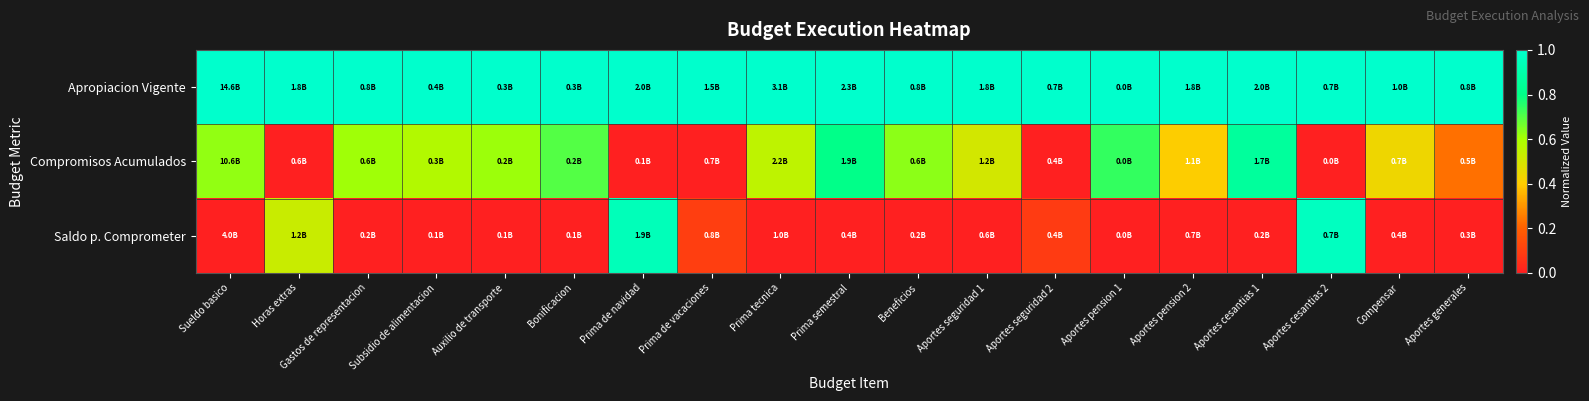

List the series in order of their peak value, lowest first.

Compromisos Acumulados, Saldo p. Comprometer, Apropiacion Vigente